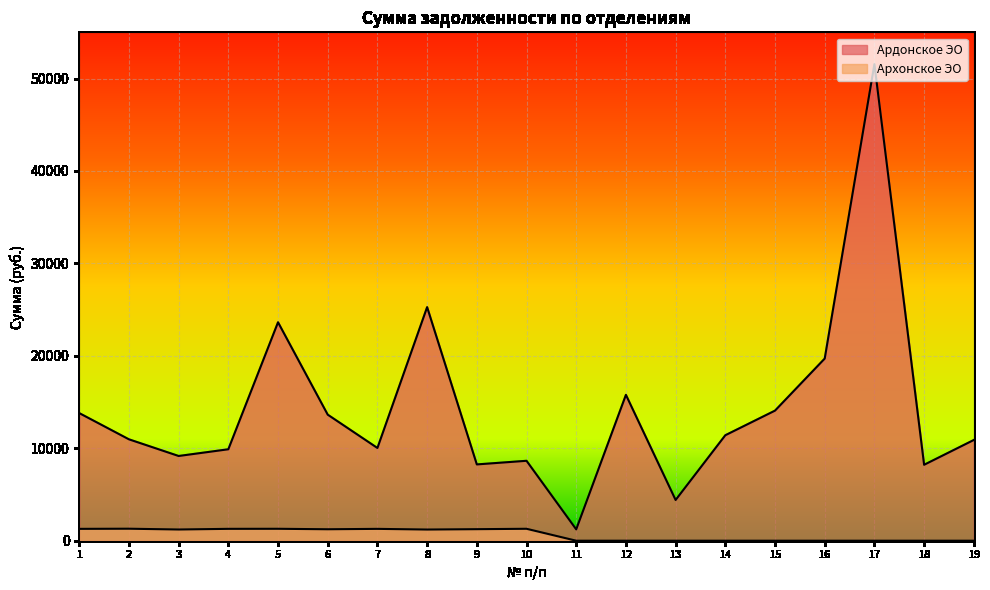

Between 6 and 9, which is larger?

6